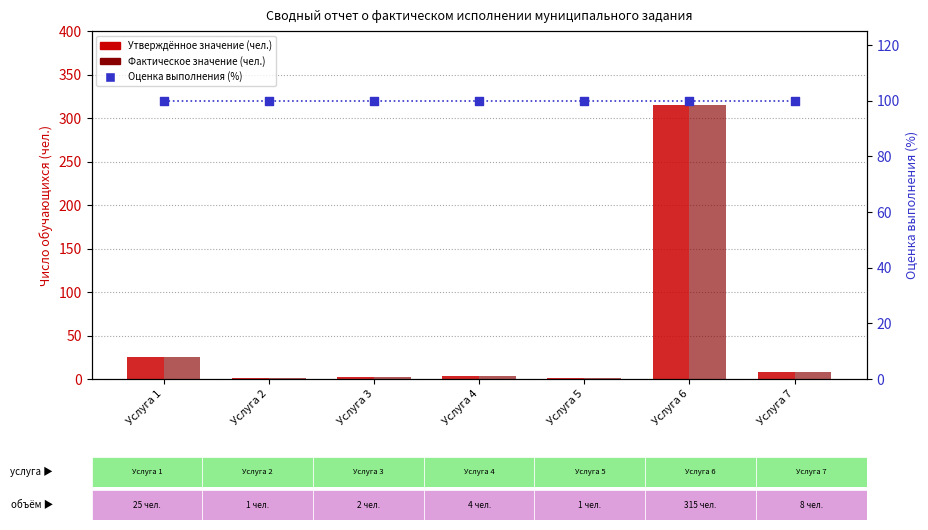

Which series has the largest total across all categories?

Оценка выполнения